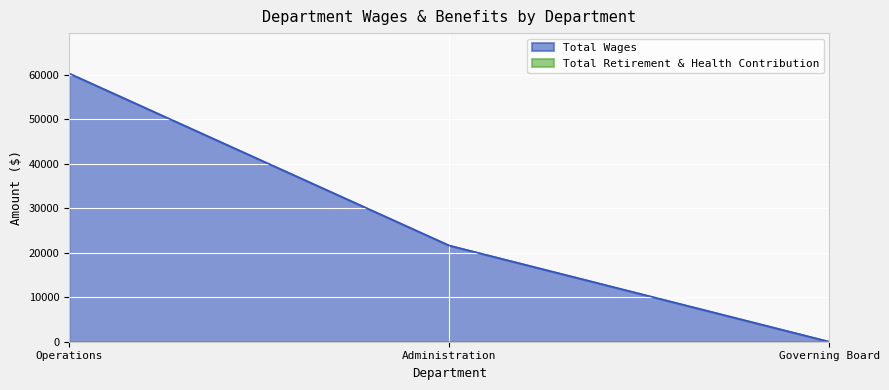

Reading left to right, transcribe all the data shown in this chart.

Operations=60352	Administration=21639	Governing Board=0